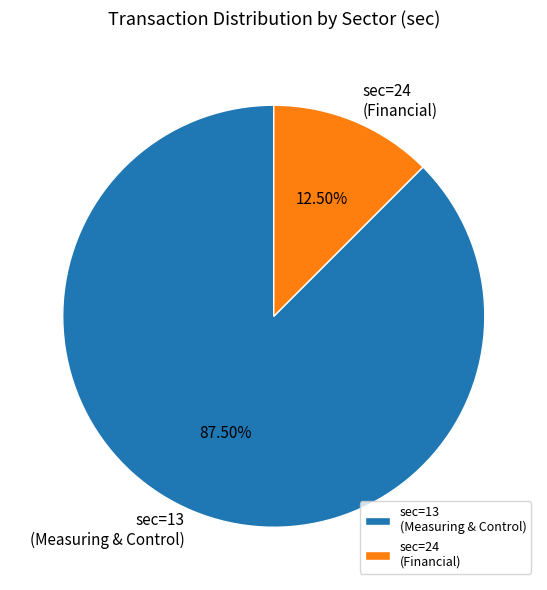

Do sec=24 (Financial) and sec=13 (Measuring & Control) together represent more than half of the pie?

Yes